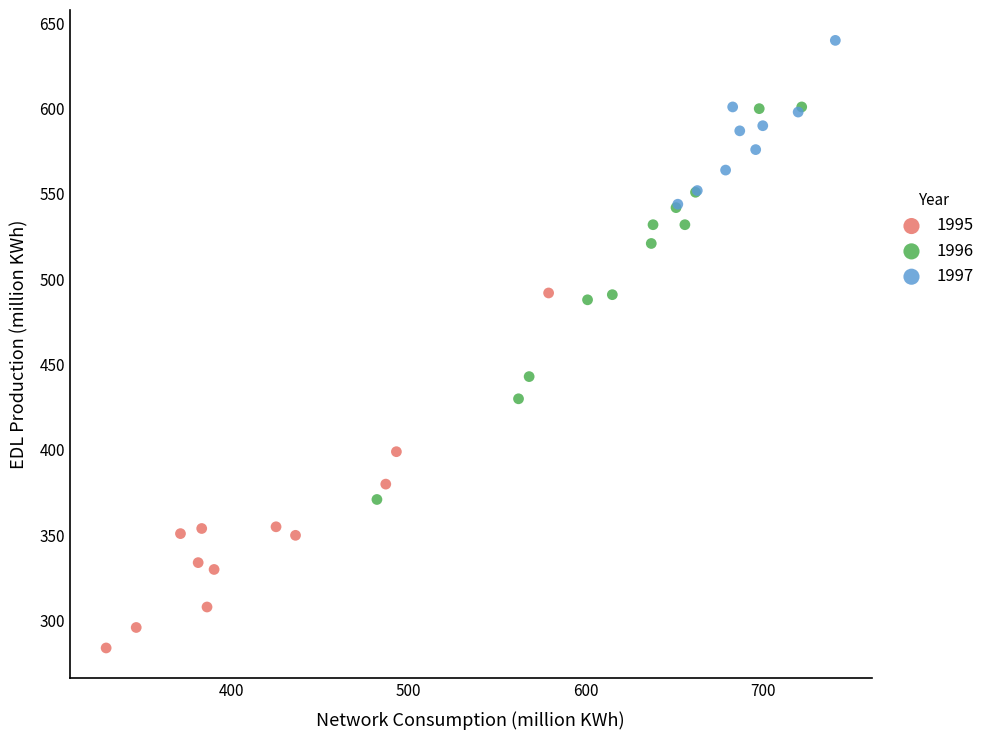

Which series contains the highest Y value?

1997